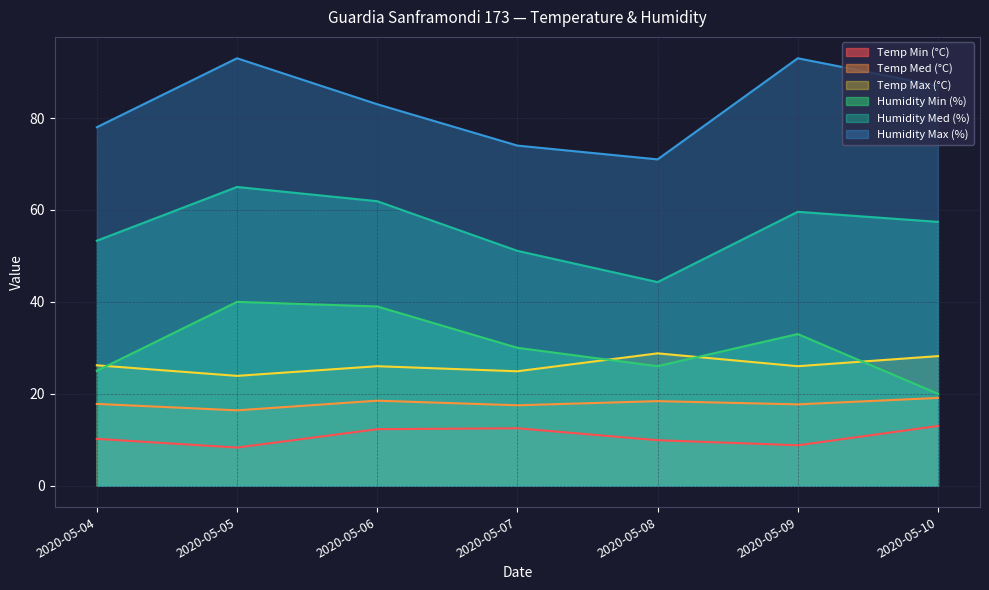

The Temp Min (°C) series shows 4.4 at 2020-05-10. True or false?

False